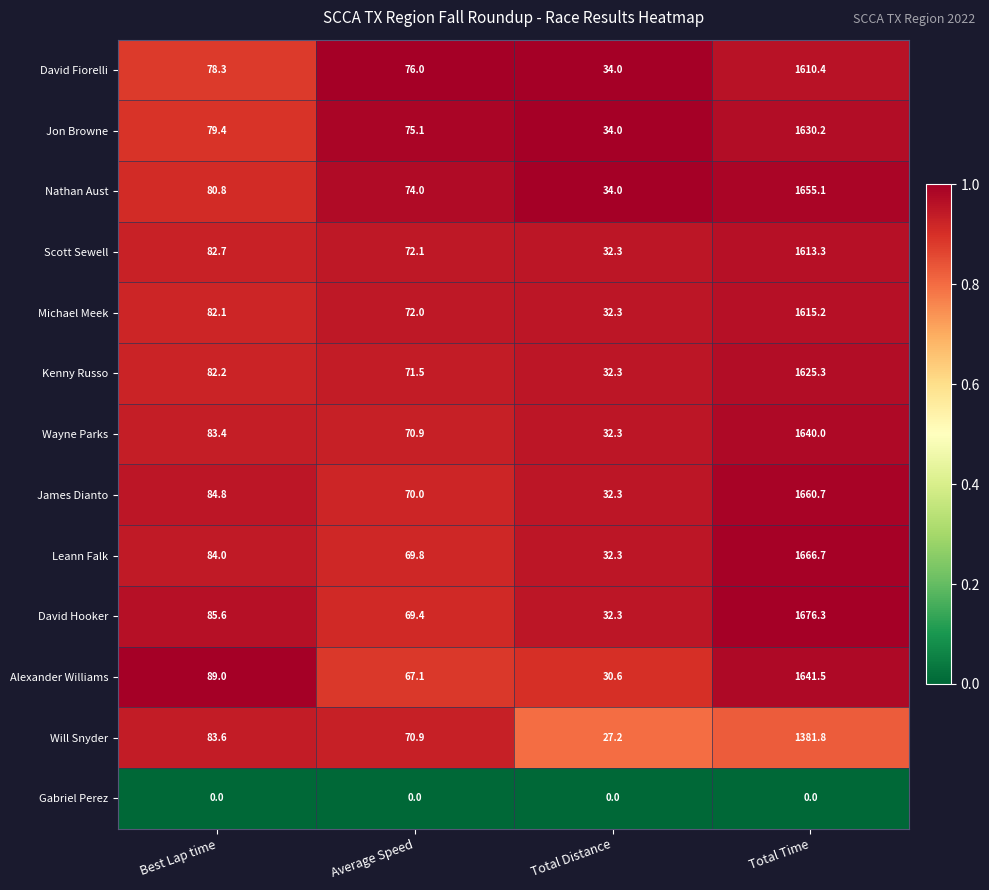

What is the spread (max minus min) of values at Best Lap time?

89.0